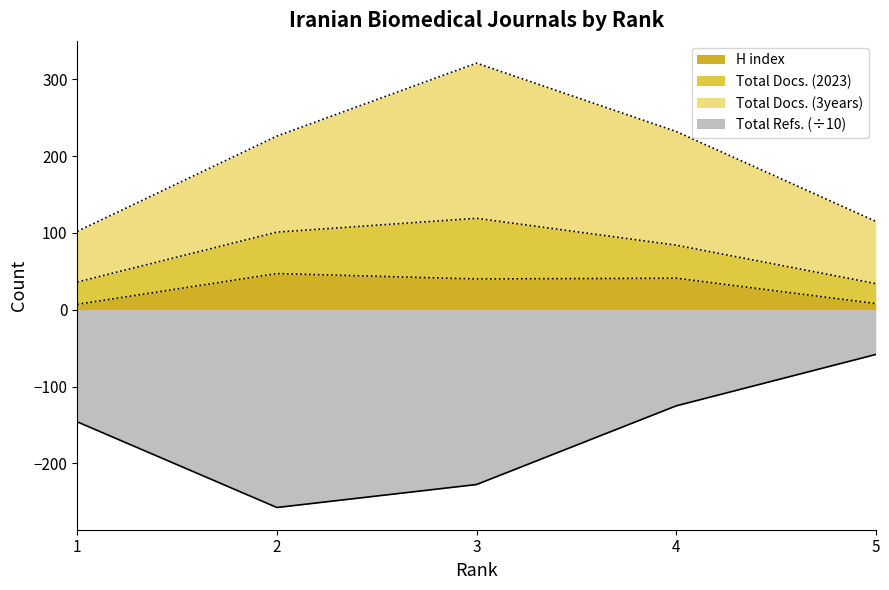

True or false: Total Refs. (÷10) and H index intersect in this chart.

False